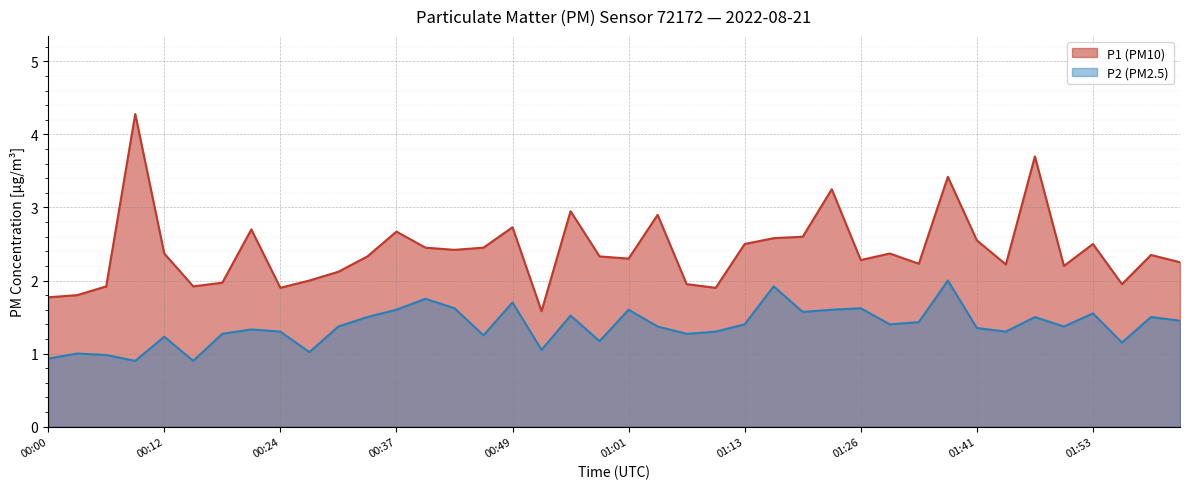

At which label is P2 closest to 1?

00:03